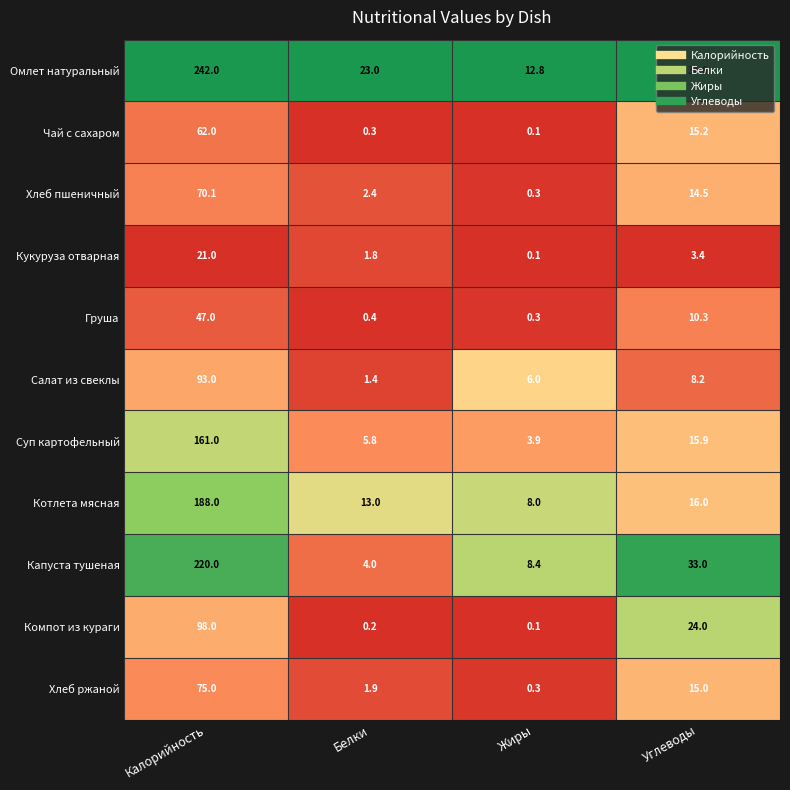

Is the value of Компот из кураги at Жиры greater than the value of Груша at Белки?

No